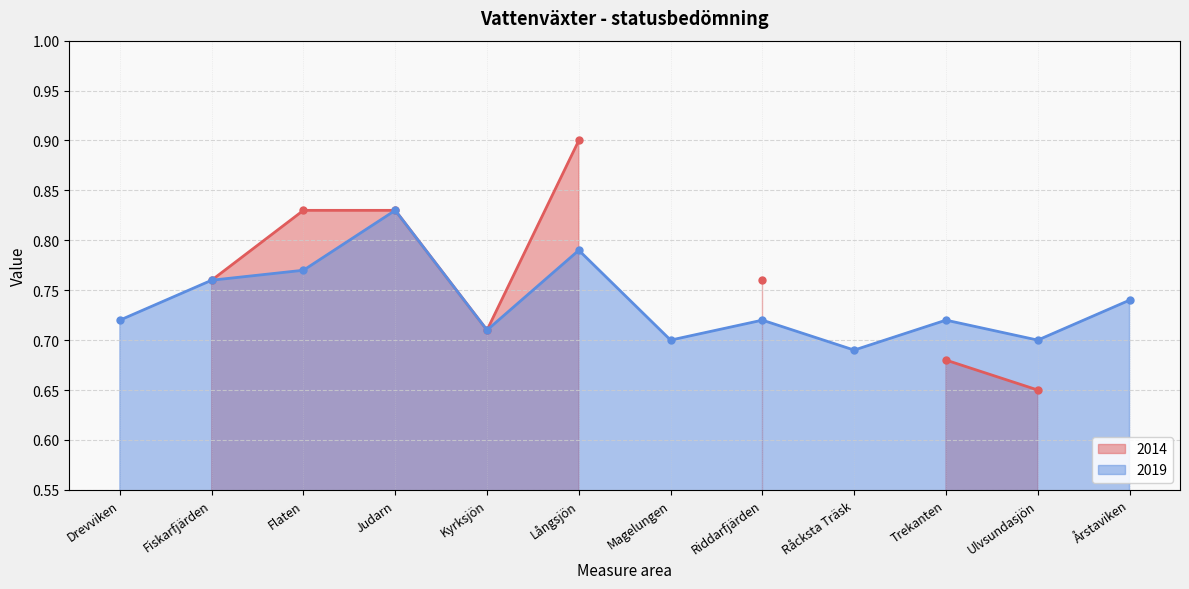

List the labels in order of value, largest first.

Judarn, Långsjön, Flaten, Fiskarfjärden, Årstaviken, Drevviken, Riddarfjärden, Trekanten, Kyrksjön, Magelungen, Ulvsundasjön, Råcksta Träsk